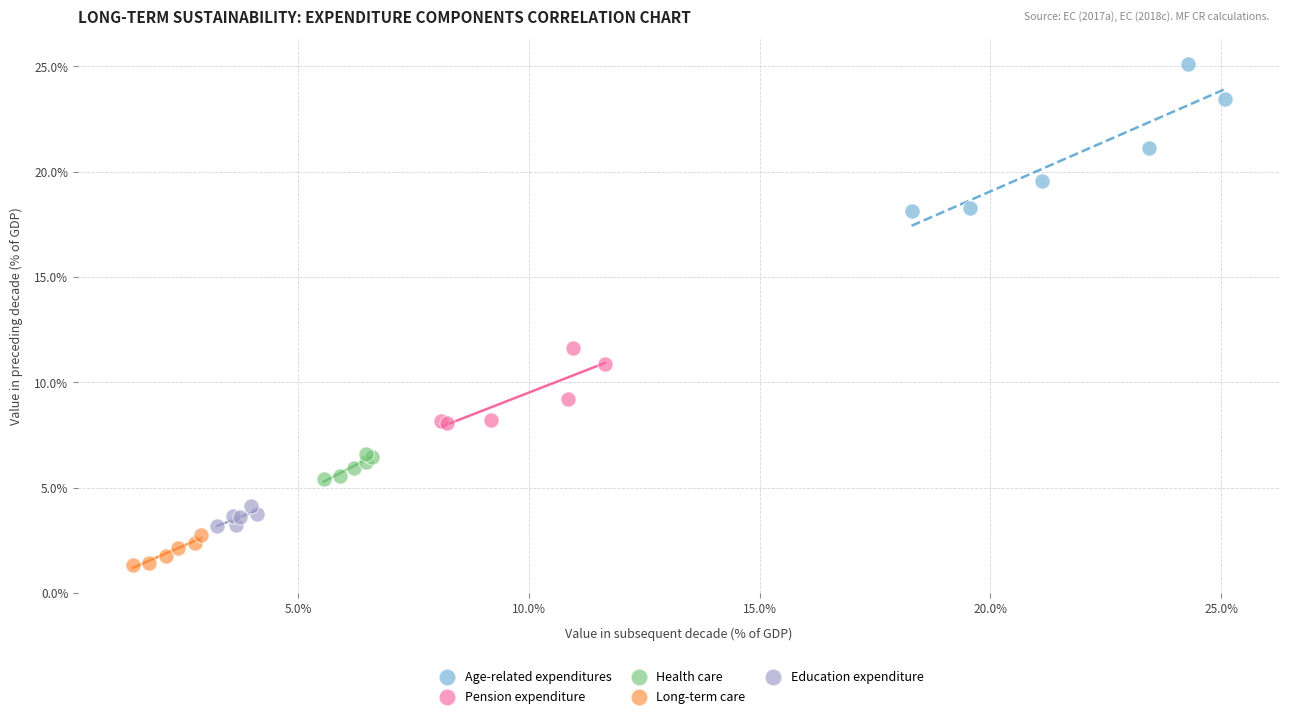

Which series reaches the minimum Y coordinate?

Long-term care